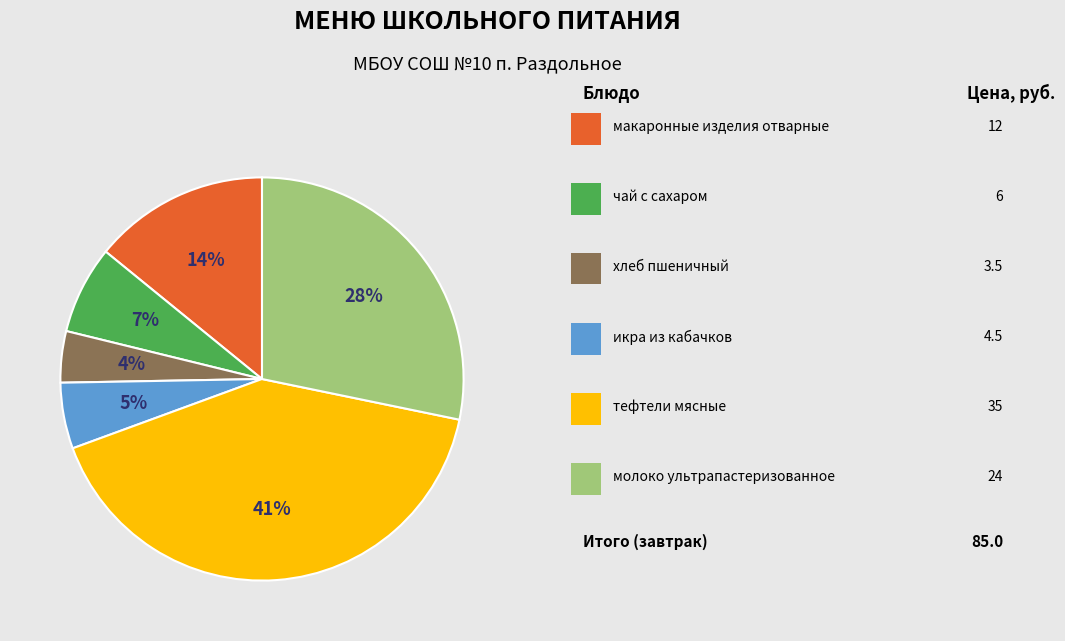

How many slices are in this pie chart?

6